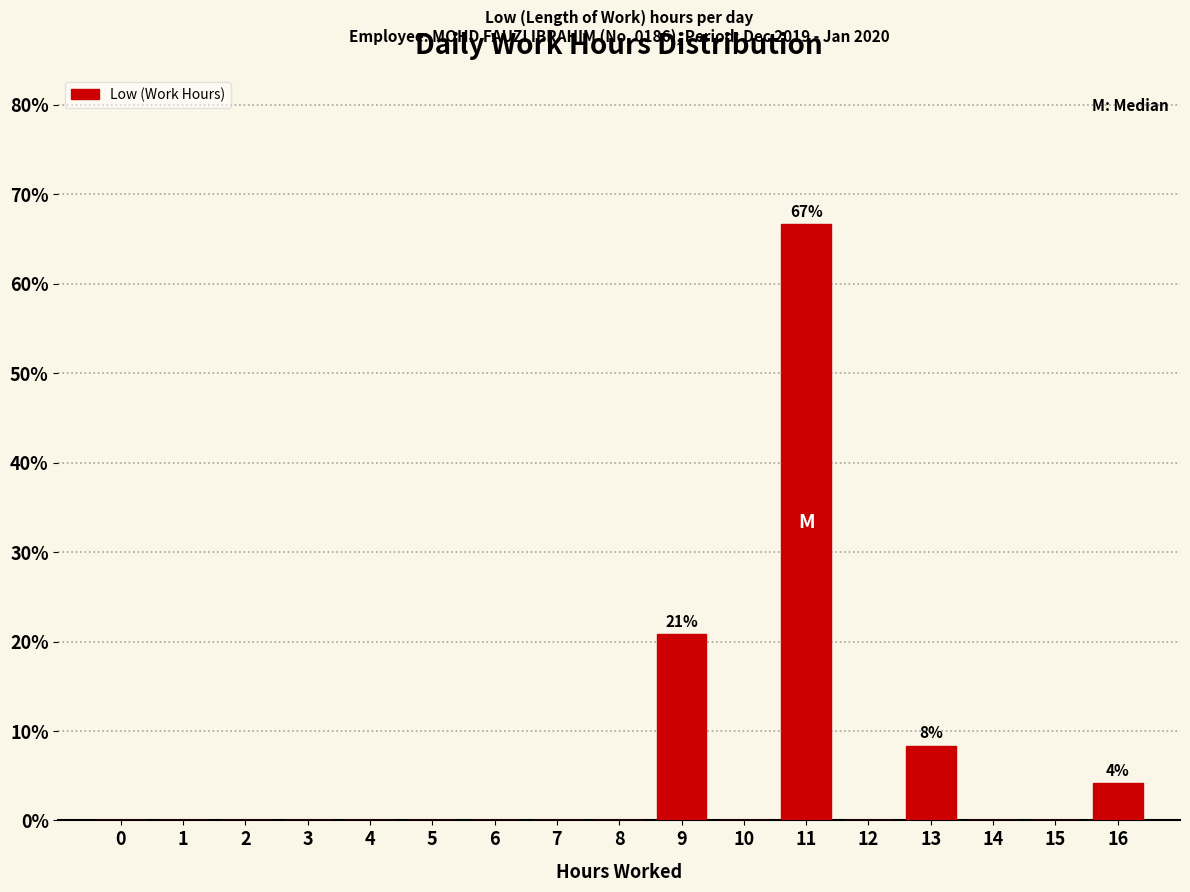

Reading left to right, extract all data points from this chart.

0=0.0	1=0.0	2=0.0	3=0.0	4=0.0	5=0.0	6=0.0	7=0.0	8=0.0	9=20.8	10=0.0	11=66.7	12=0.0	13=8.3	14=0.0	15=0.0	16=4.2